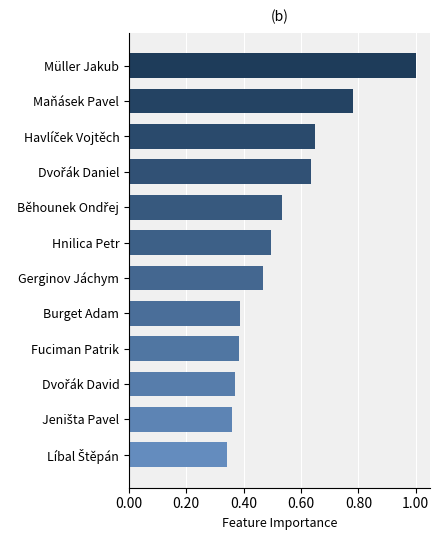

Does the chart contain any negative values?

No